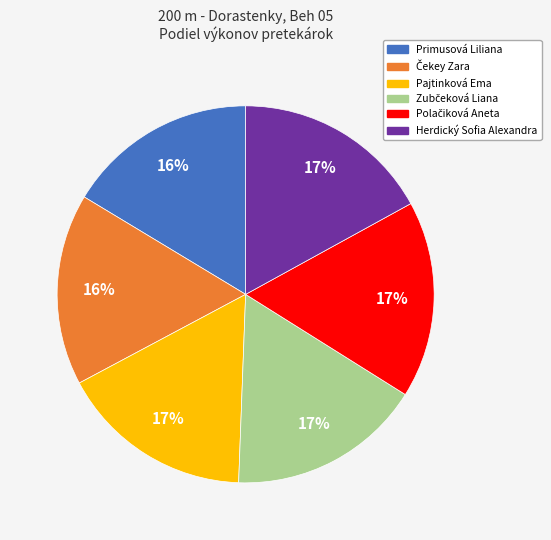

The Pajtinková Ema slice represents 4% of the pie. True or false?

False